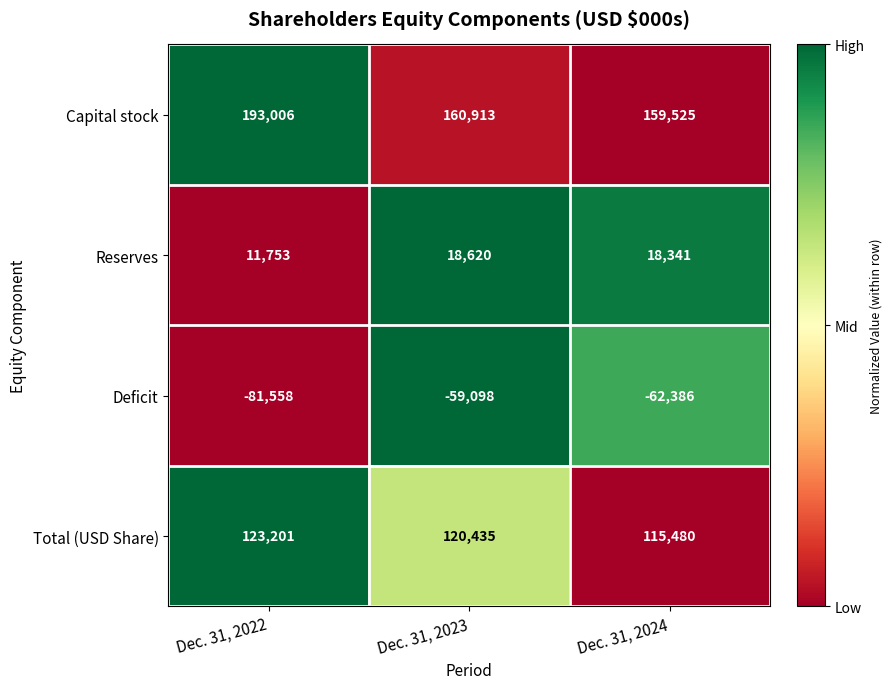

Which series has the largest range (max minus min)?

Capital stock